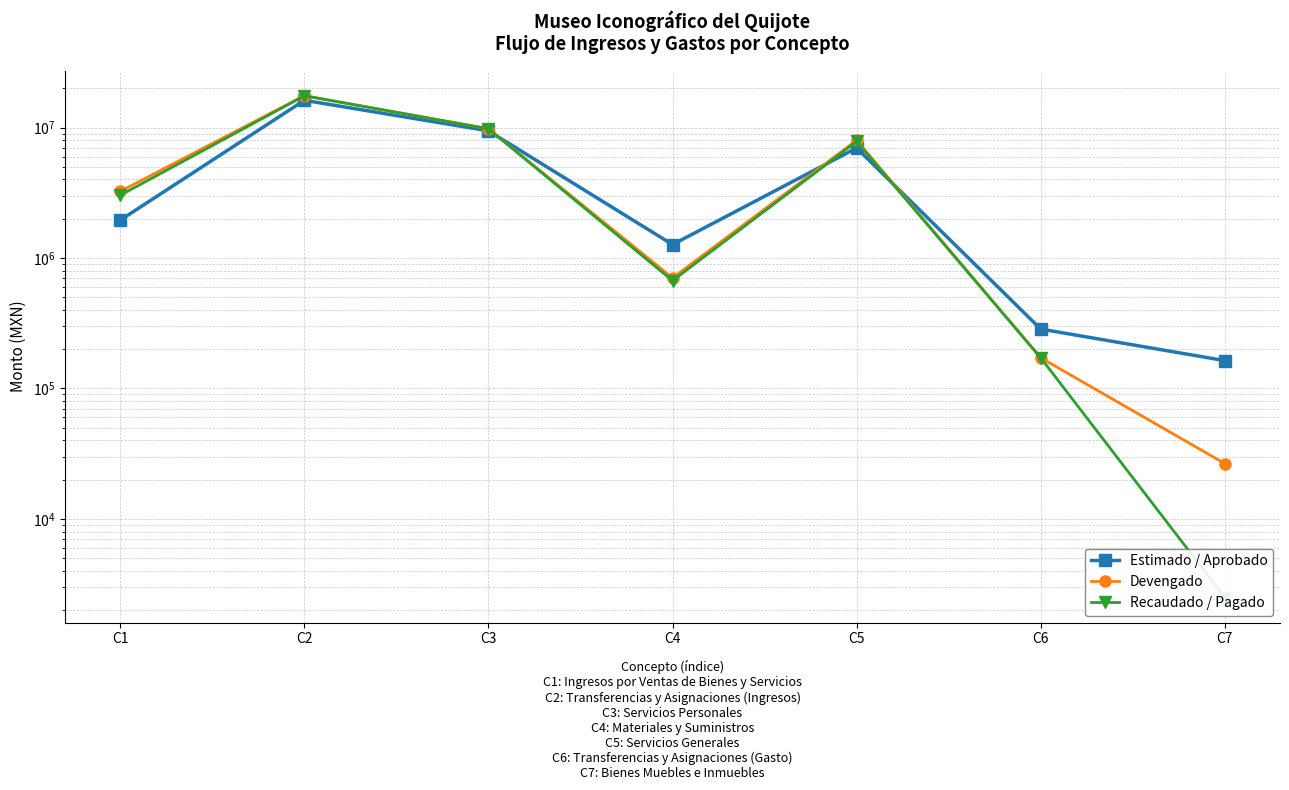

Which series has the largest range (max minus min)?

Devengado